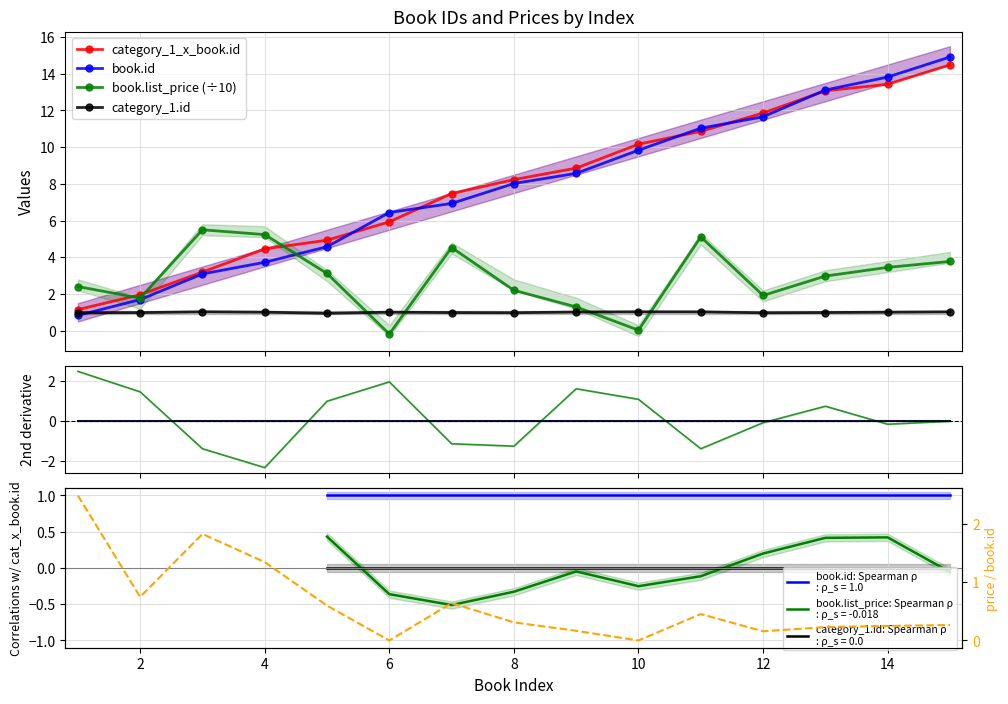

At which category does the chart reach its minimum across all series?

6